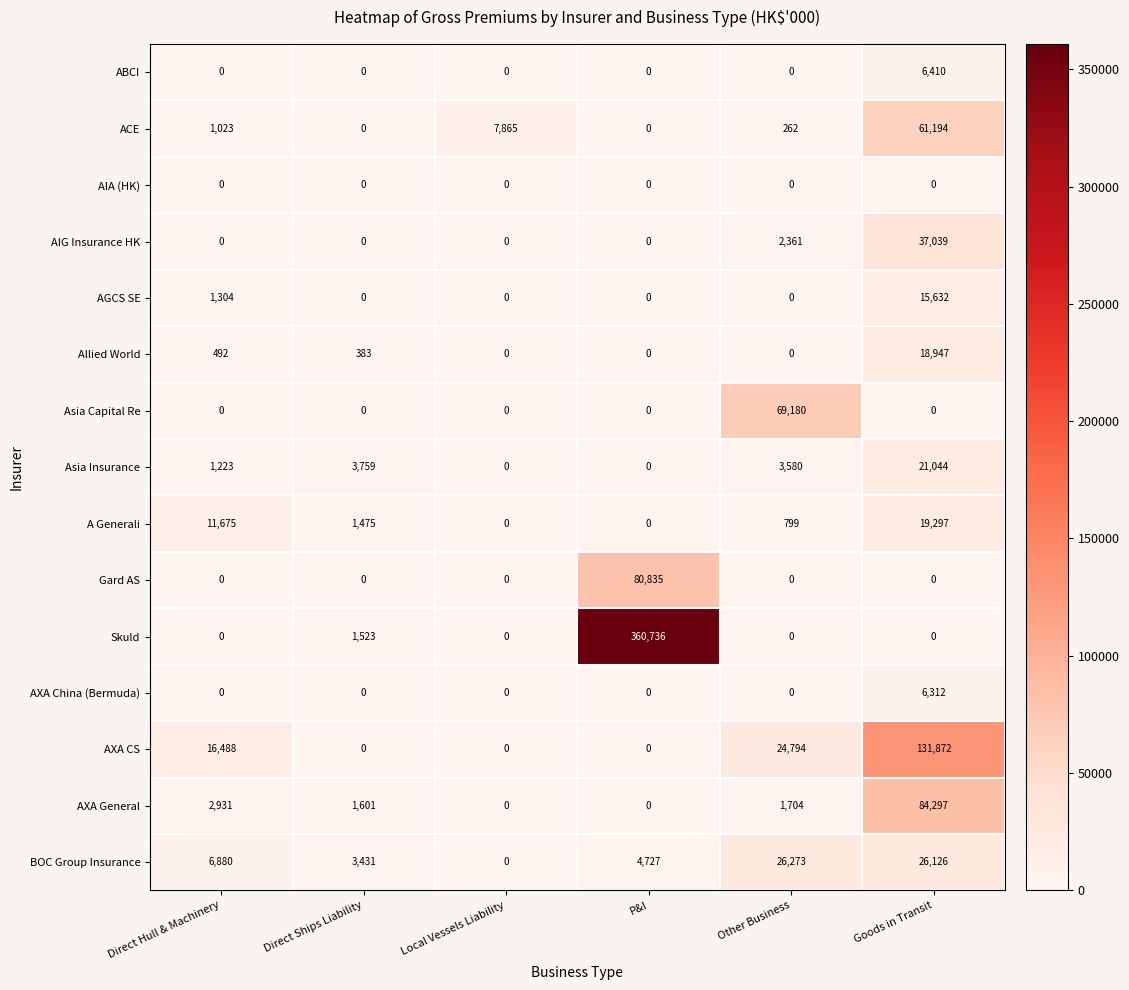

At which category is the sum across all series the highest?

P&I